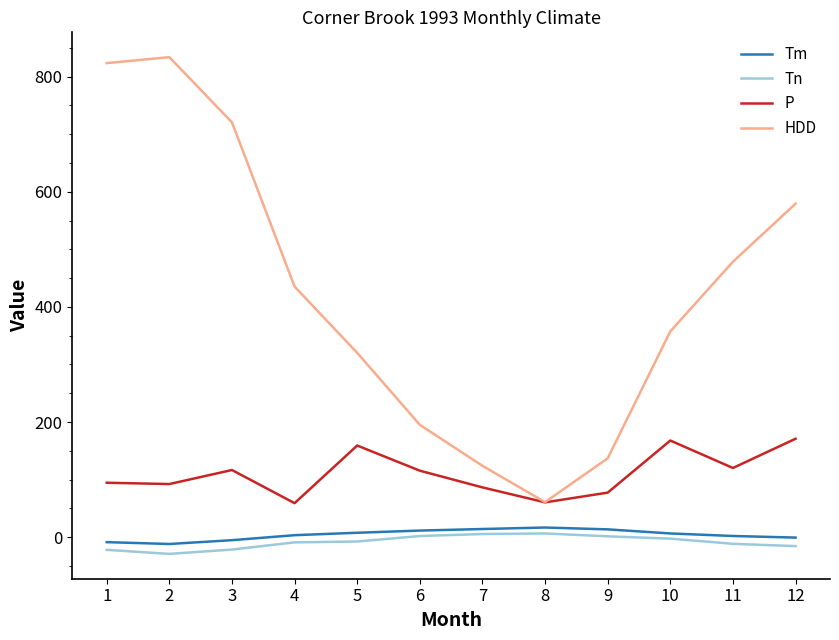

What is the highest value of the Tm series?

16.8